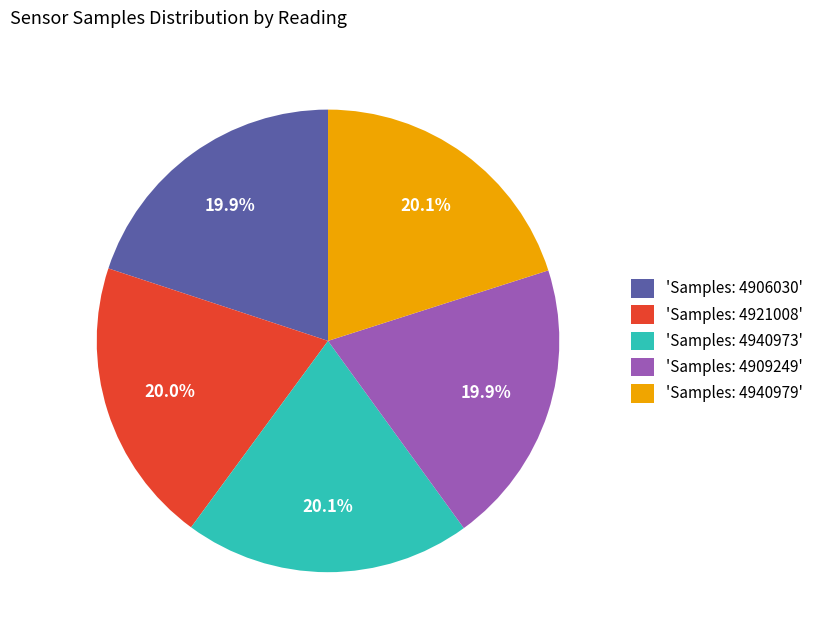

How many slices are in this pie chart?

5